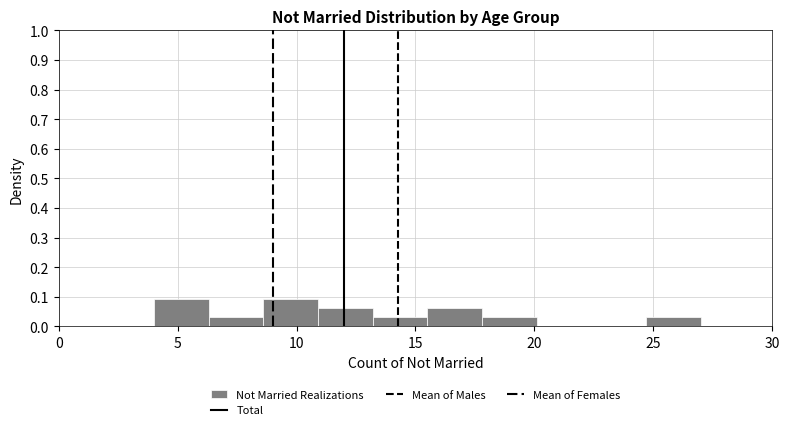

Reading left to right, list every bar in this chart as the range it spans on the x-axis followed by its height. Neither the bar edges nor the heights are printed on the chart, so give them approximately, as read against the axes.

4.0 to 6.3: 0.09
6.3 to 8.6: 0.03
8.6 to 10.9: 0.09
10.9 to 13.2: 0.06
13.2 to 15.5: 0.03
15.5 to 17.8: 0.06
17.8 to 20.1: 0.03
20.1 to 22.4: 0
22.4 to 24.7: 0
24.7 to 27.0: 0.03